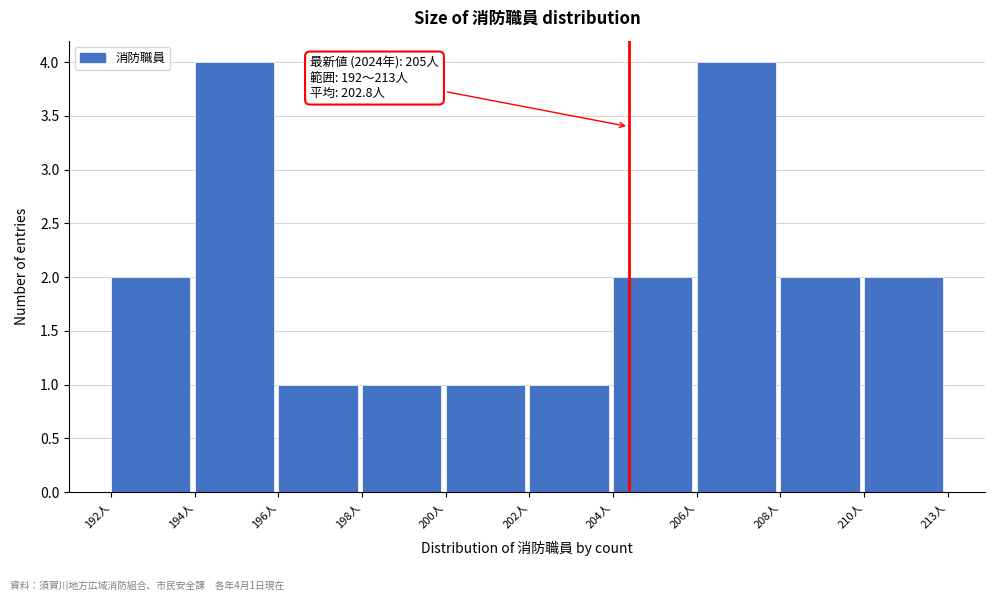

Reading right to left, list all the values displayed in this chart.

2	2	4	2	1	1	1	1	4	2